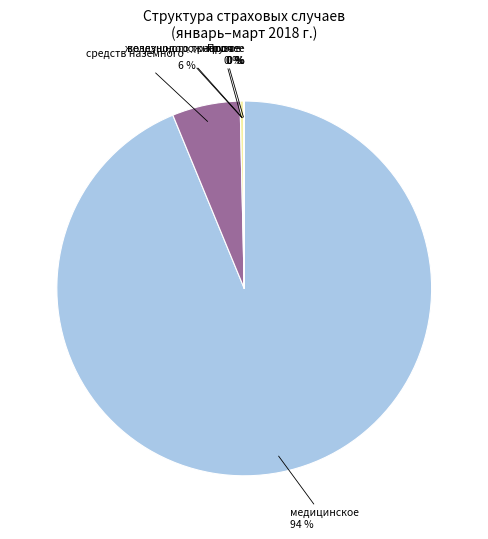

True or false: медицинское accounts for 82% of the total.

False